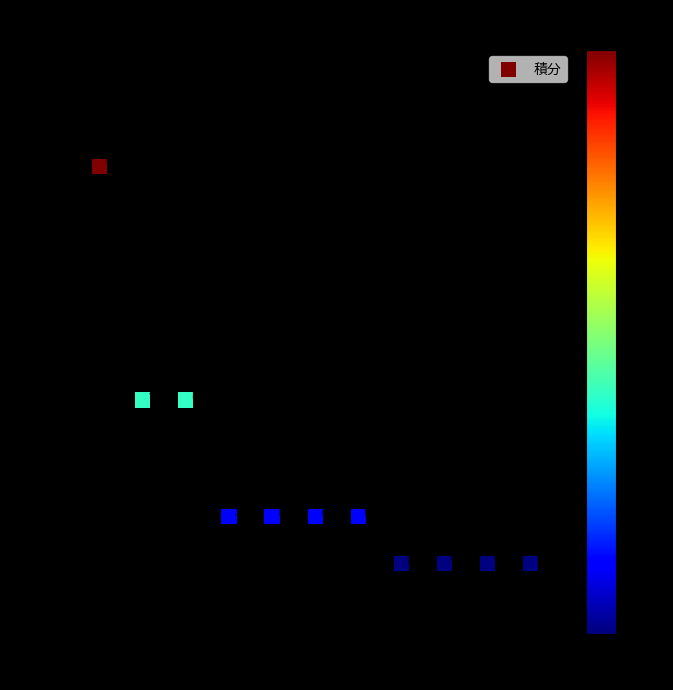

What is the range of Y values (max minus min)?

17